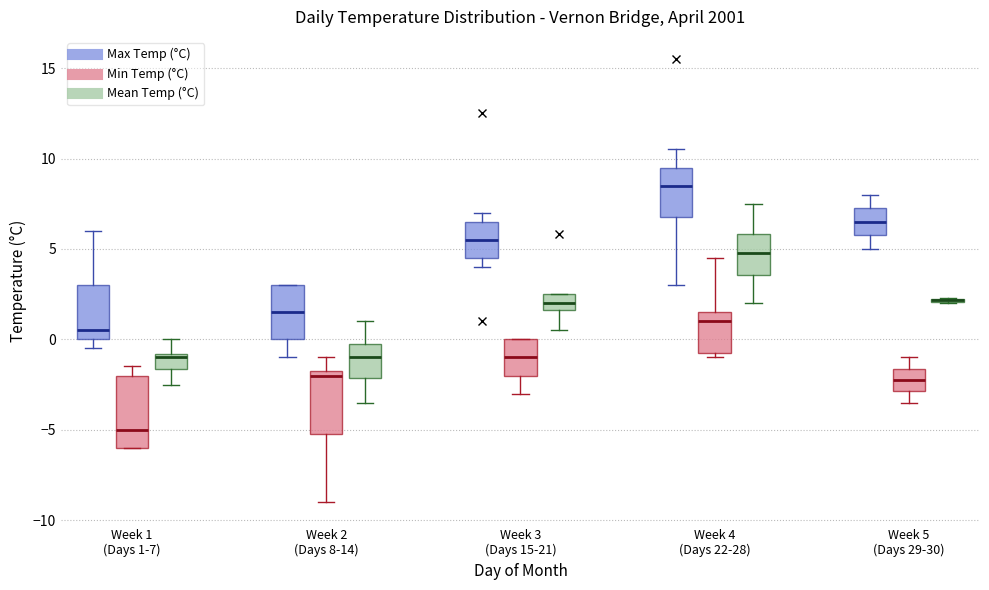

Where does the upper whisker of the box for Week 2 (Days 8-14) (Mean Temp (°C)) end on the y-axis? The values are not printed on the chart, so give them approximately, as read against the axis.

1.0